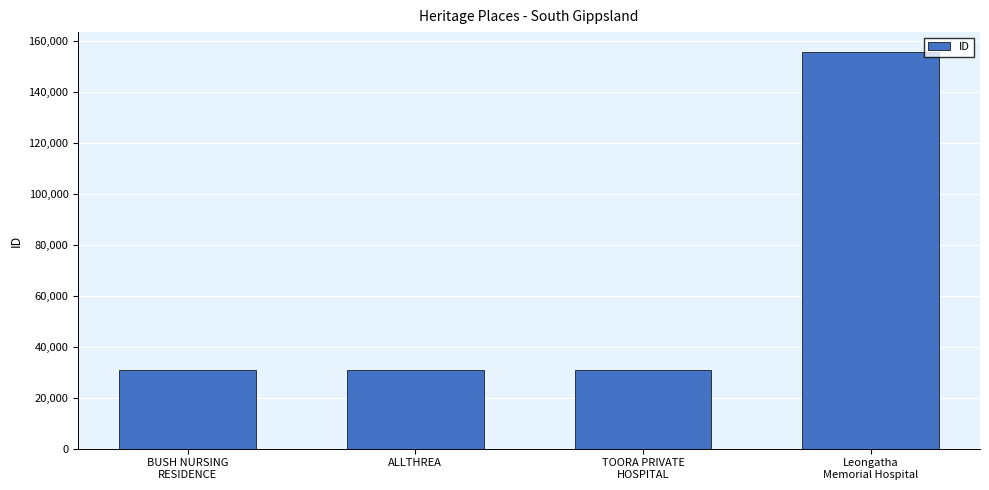

The chart shows a value of 31004 at ALLTHREA. True or false?

True